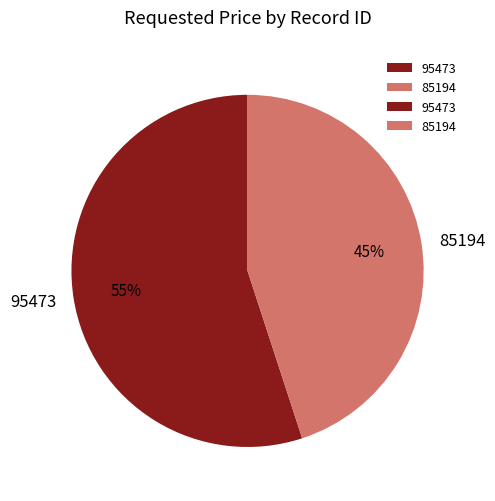

Is the sum of 85194 and 95473 greater than half?

Yes